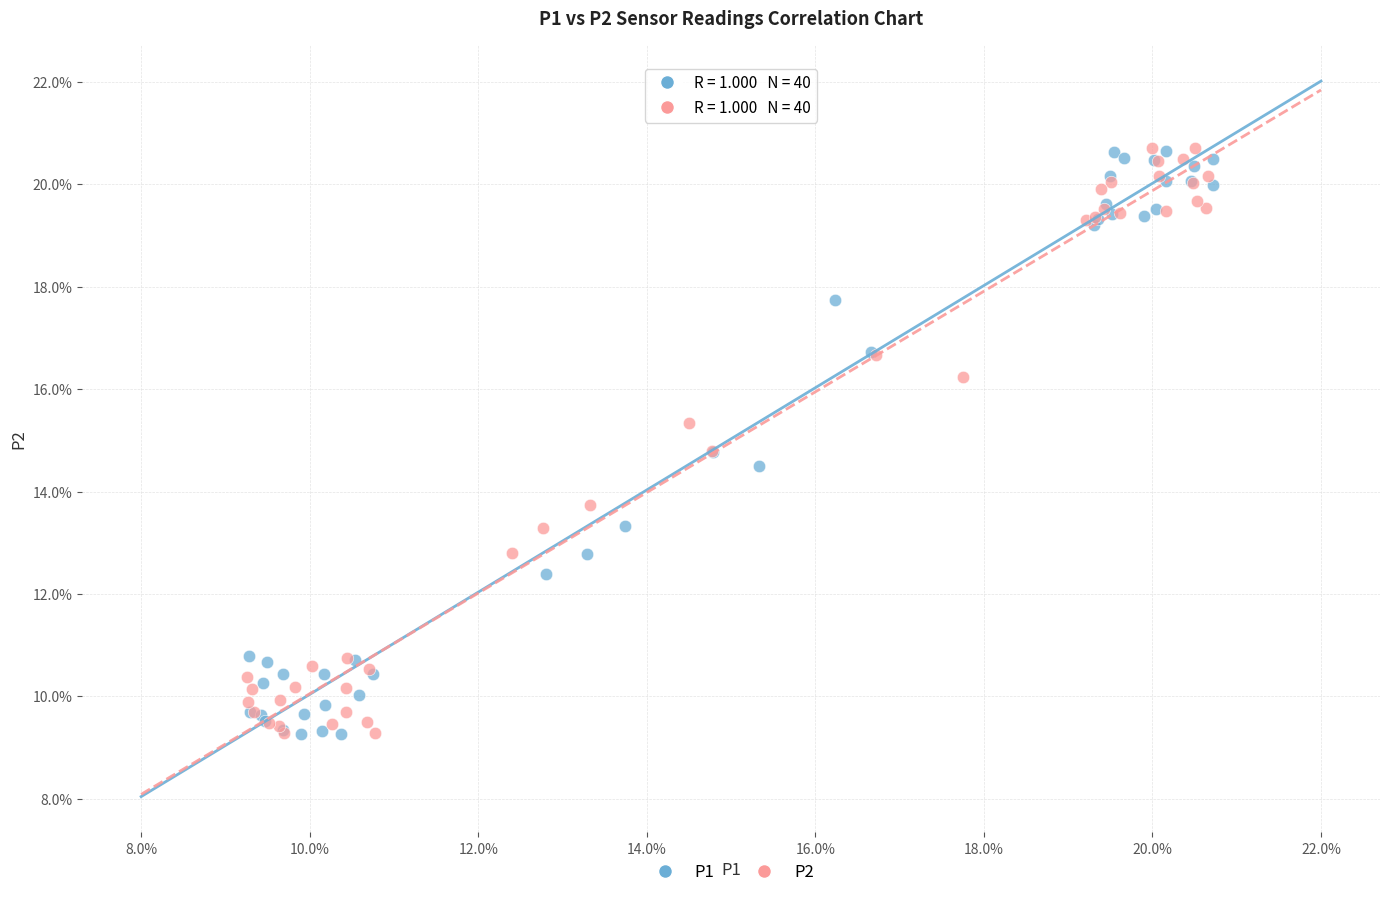

What are all the series names shown in the legend?

P1, P2